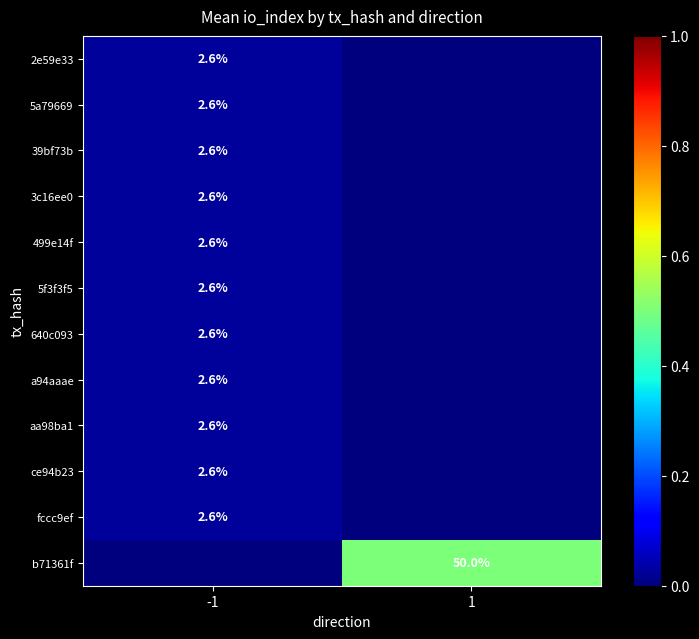

The fccc9ef series shows 2.6 at -1. True or false?

True